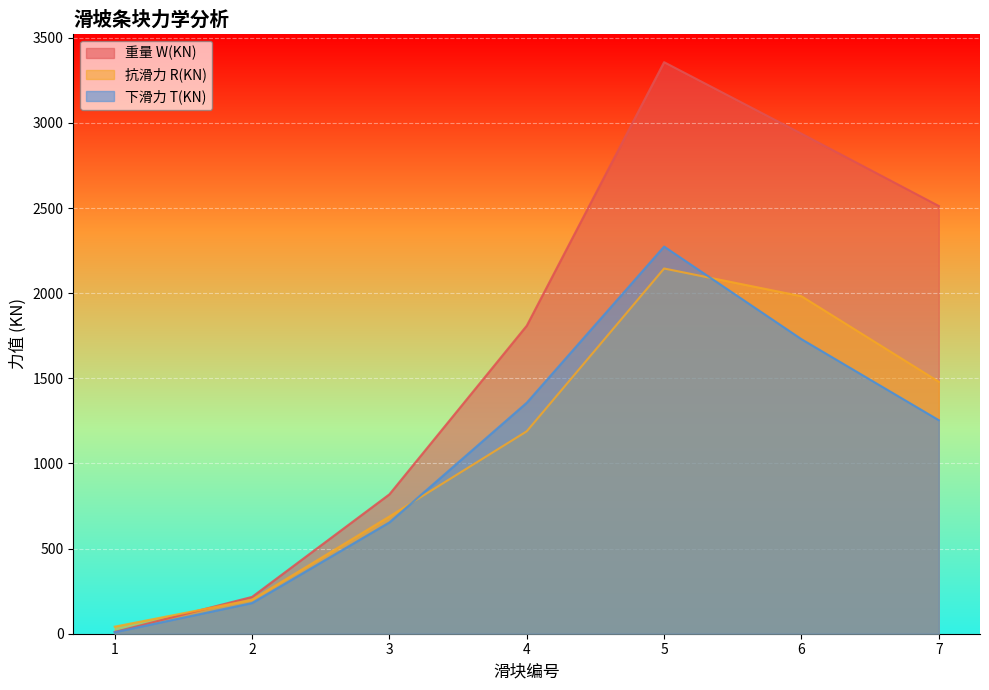

What is the sum of all 下滑力 T(KN) values?

7458.6